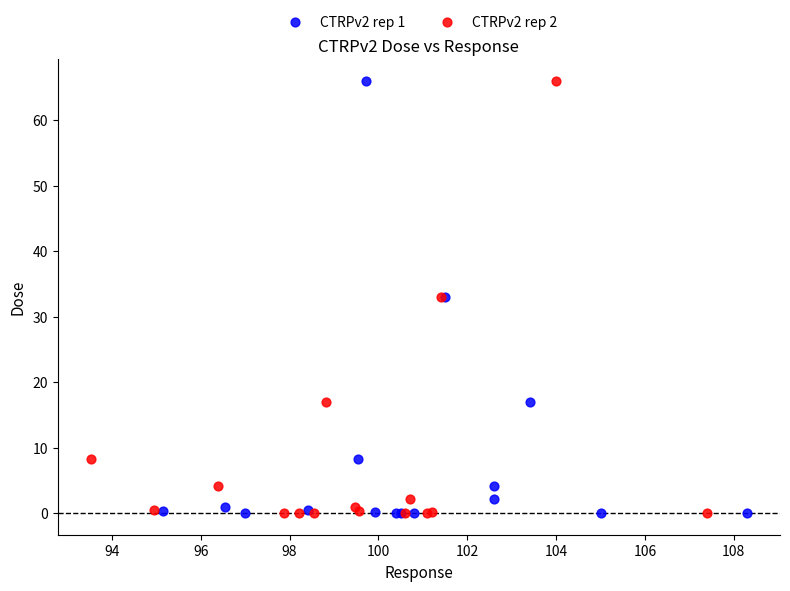

What are all the series names shown in the legend?

CTRPv2 rep 1, CTRPv2 rep 2